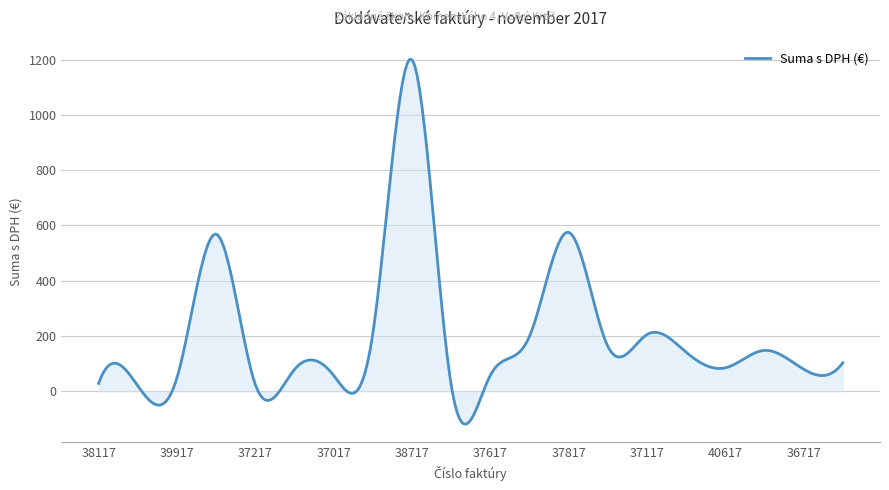

What is the difference between the maximum and minimum values?

1320.1